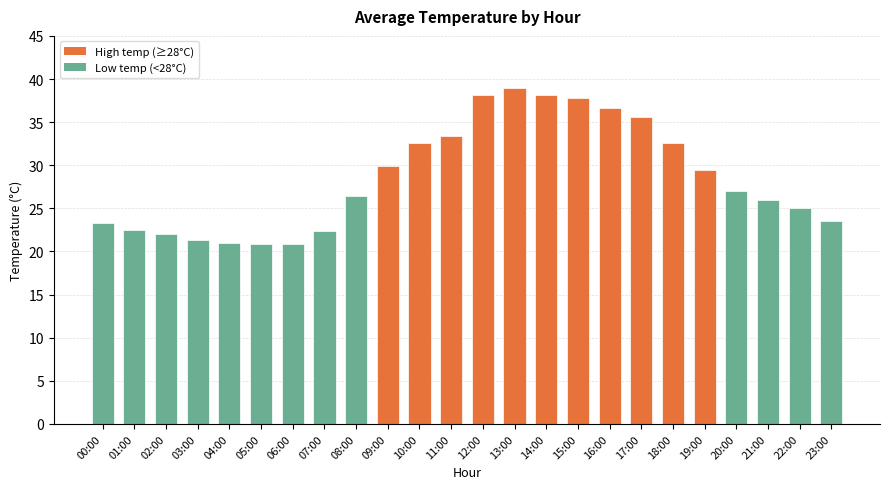

What is the difference between the values at 00:00 and 19:00?

6.1